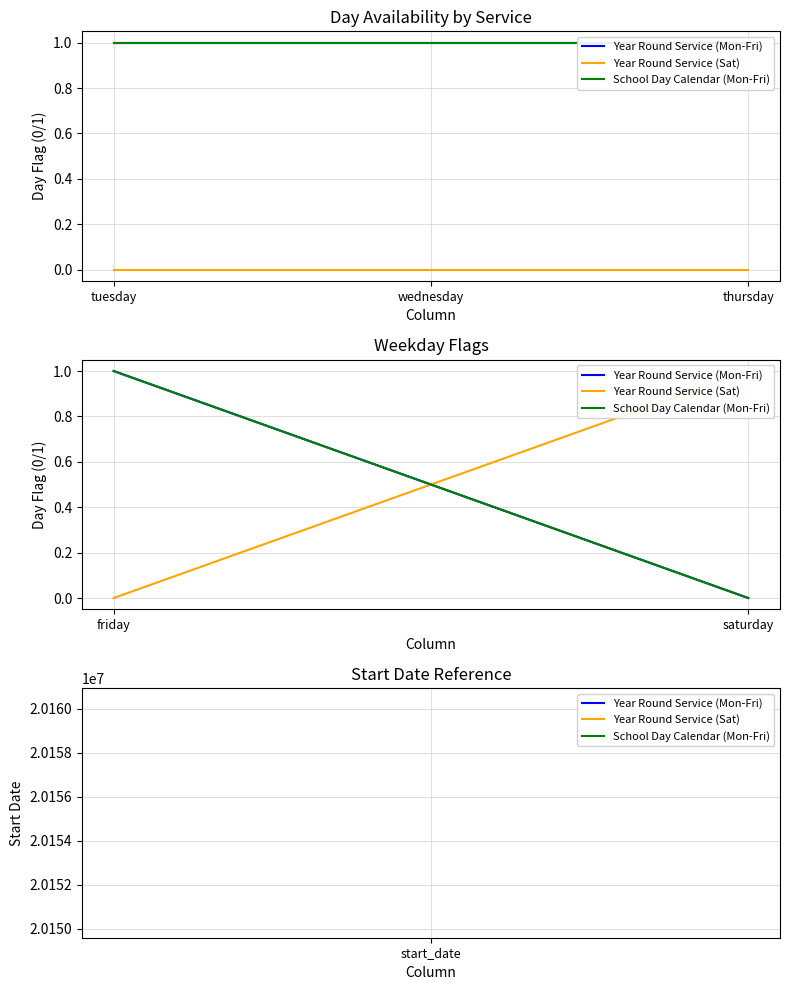

Count the number of categories in the chart.

2